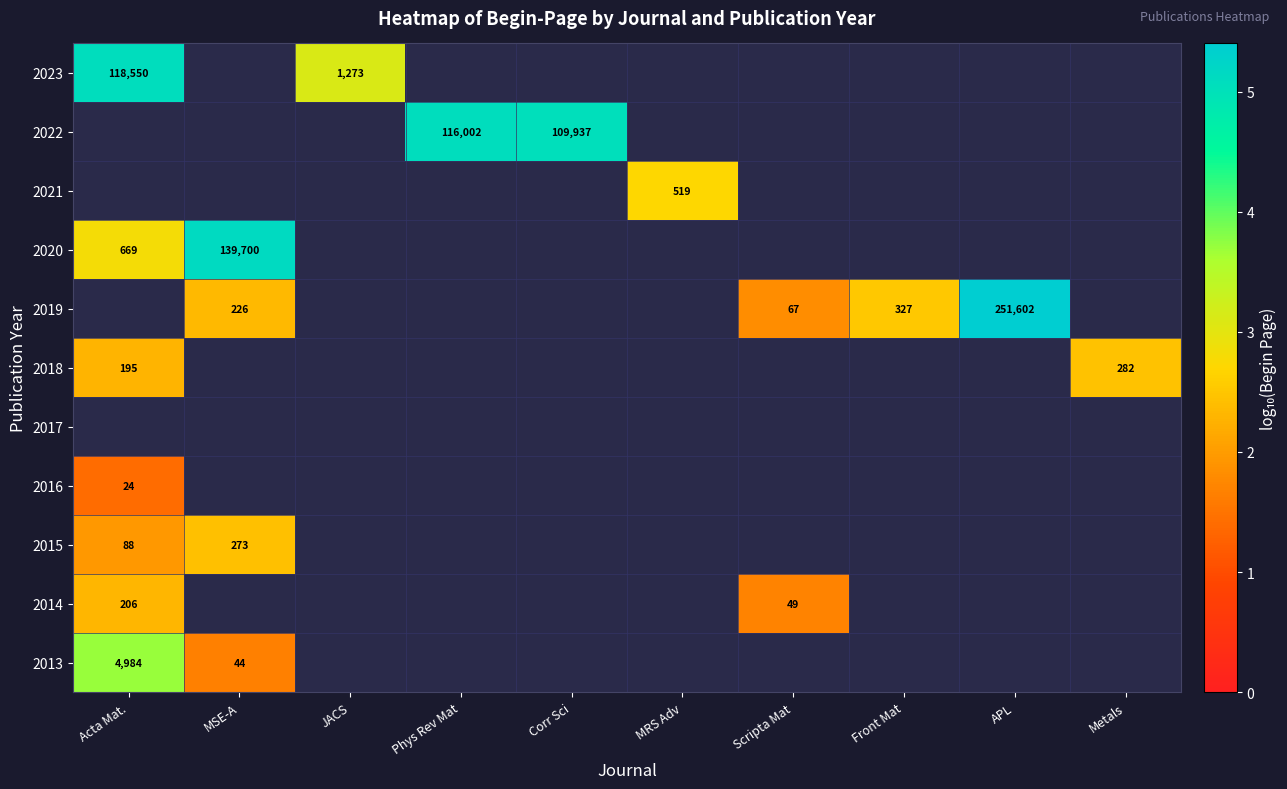

What is the highest value of the 2015 series?

2.4